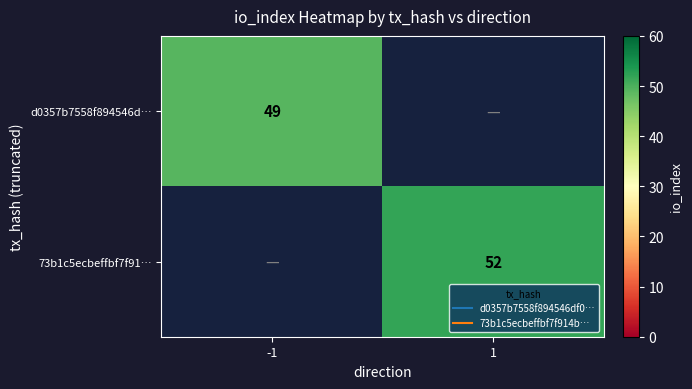

Count the number of data series in this chart.

2